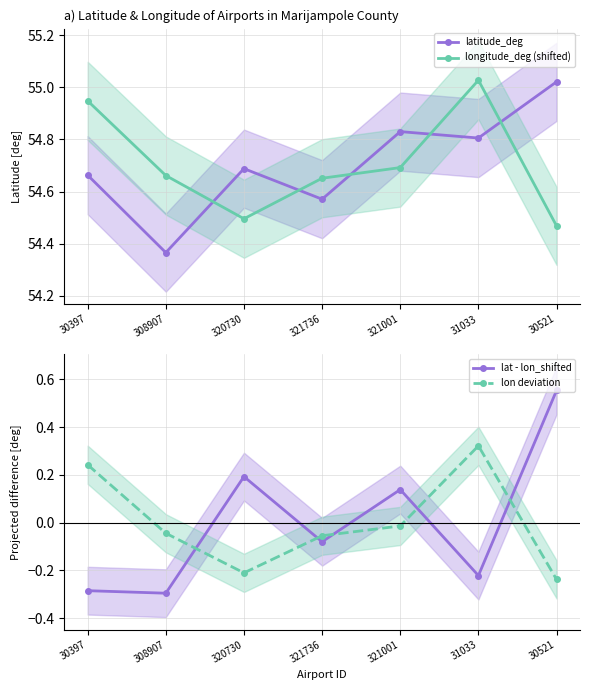

Reading left to right, list all the values displayed in this chart.

latitude_deg: 54.7	54.4	54.7	54.6	54.8	54.8	55.0
longitude_deg (shifted): 54.9	54.7	54.5	54.7	54.7	55.0	54.5
lat - lon_shifted: -0.3	-0.3	0.2	-0.1	0.1	-0.2	0.6
lon deviation: 0.2	-0.0	-0.2	-0.1	-0.0	0.3	-0.2